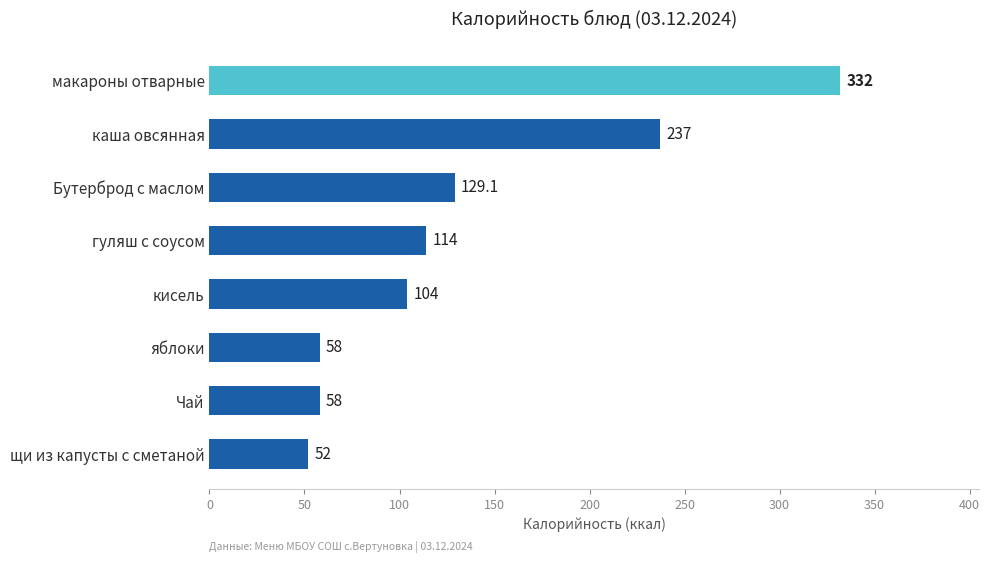

True or false: the data shows 129.1 at Бутерброд с маслом.

True